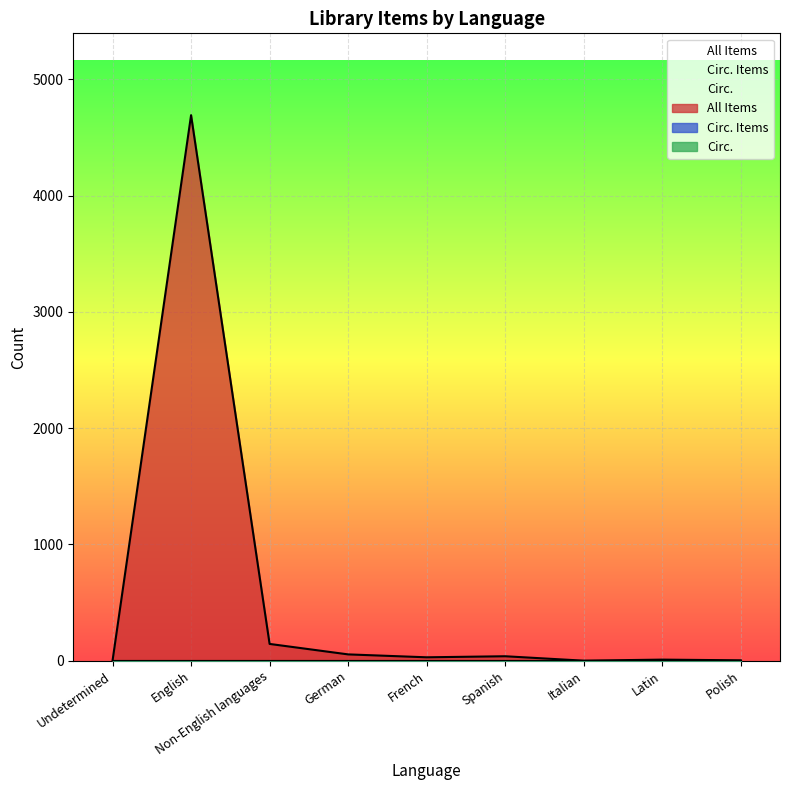

What is the maximum value for All Items?

4691